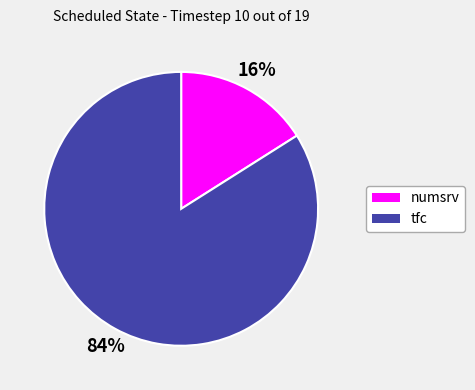

Which category has the biggest portion of the pie?

tfc